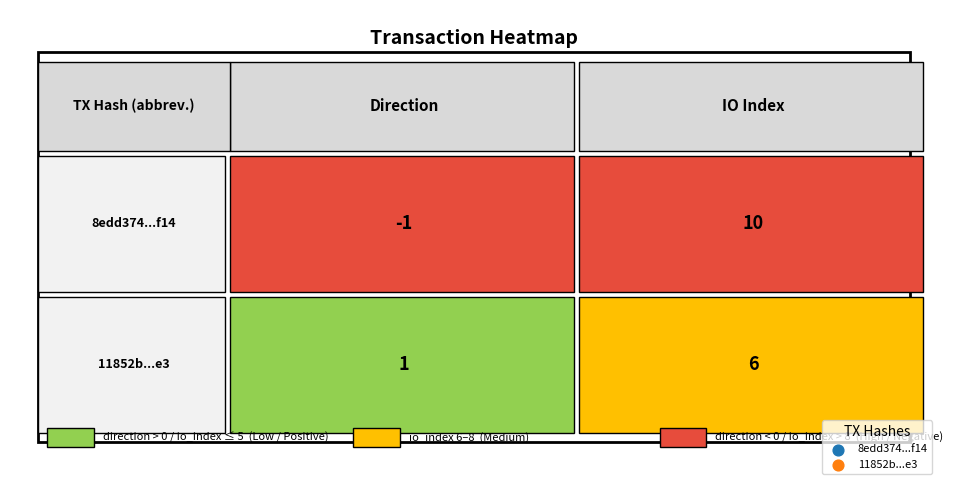

What is the difference between the highest and lowest values at 1?

4